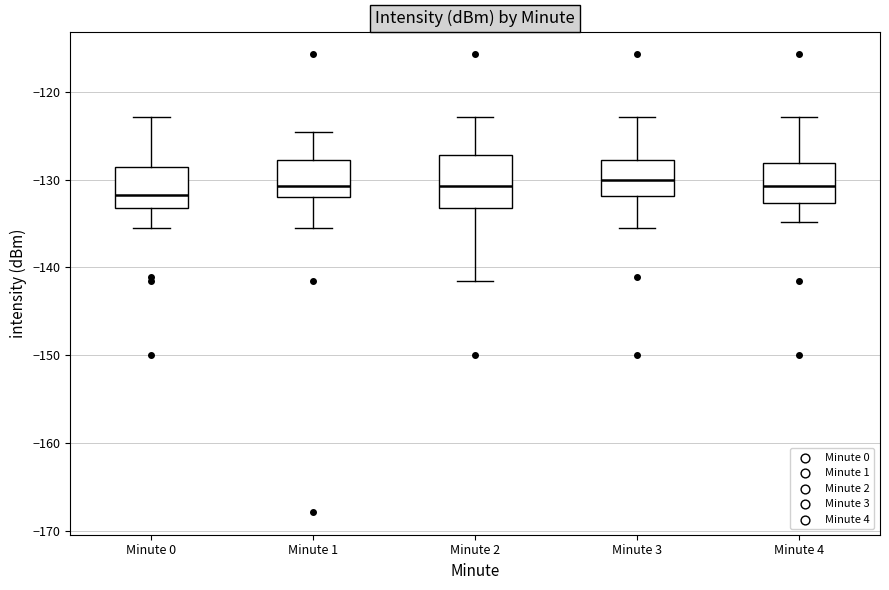

Comparing the boxes themselves (not the whiskers), which one is the tallest?

Minute 2